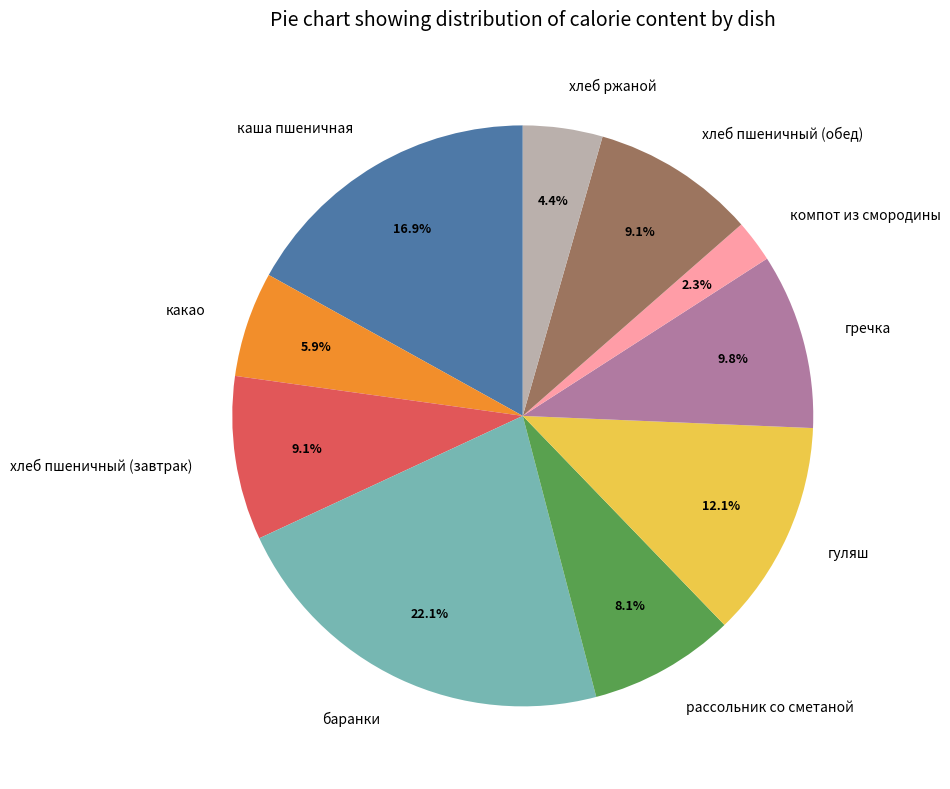

Which category has the biggest portion of the pie?

баранки